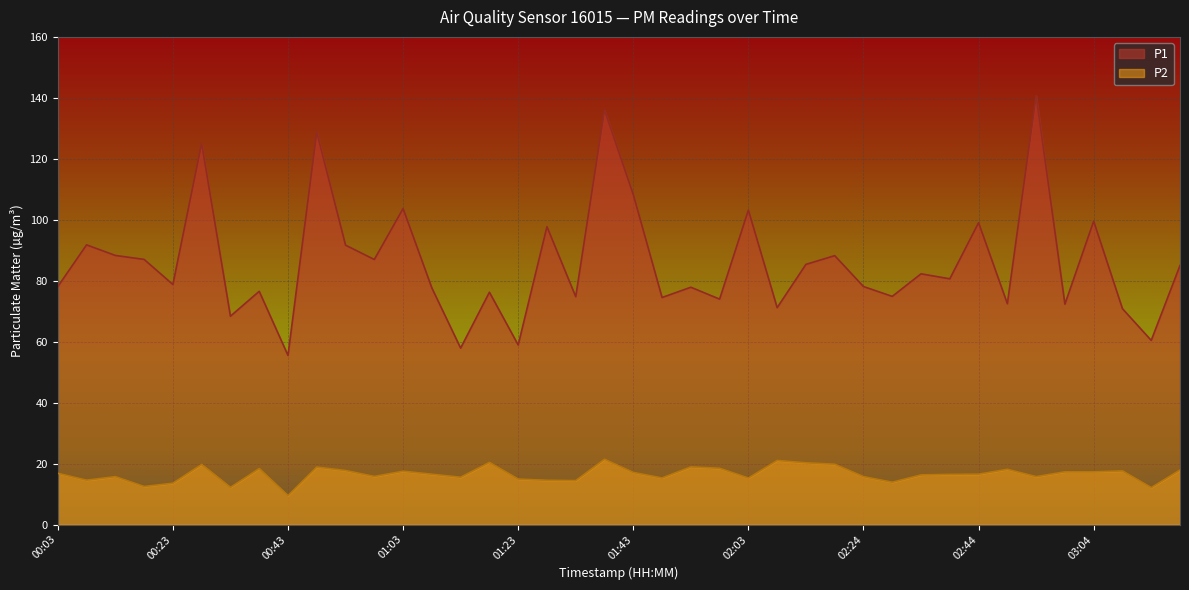

What is the sum of all P1 values?

3438.5